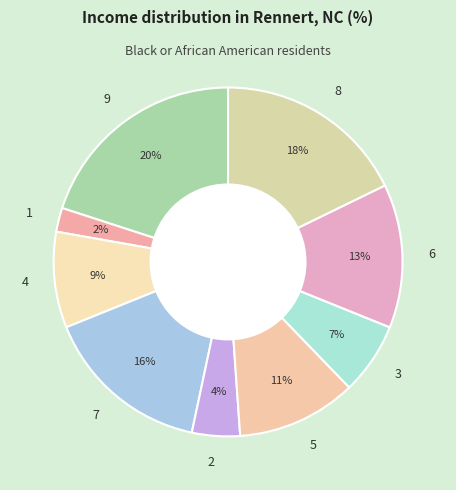

Count the number of slices in the pie.

9